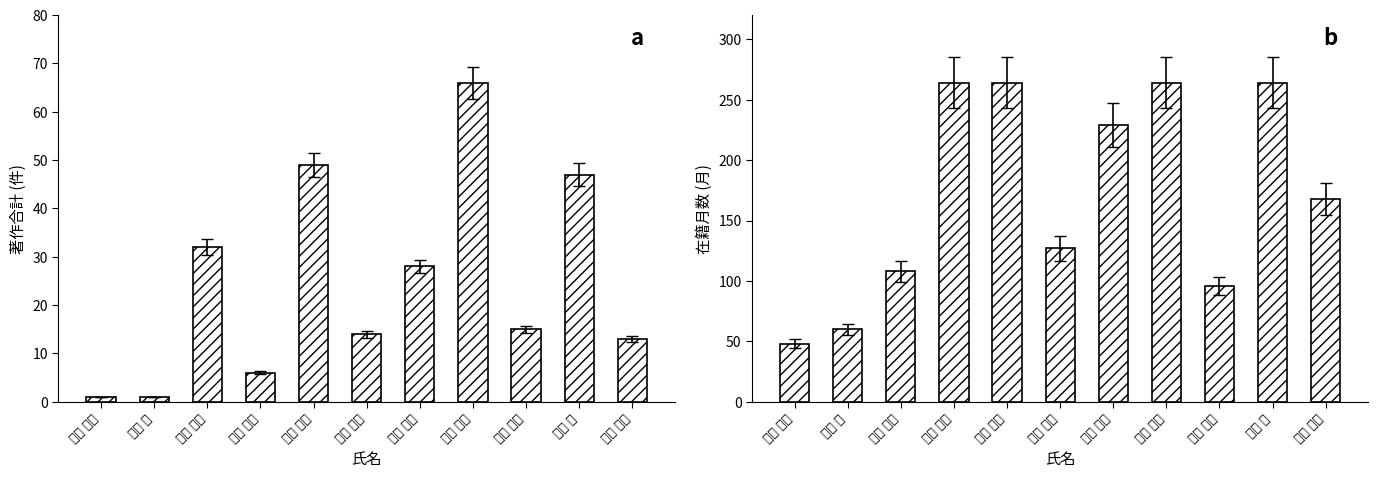

How many distinct data groups are displayed?

2